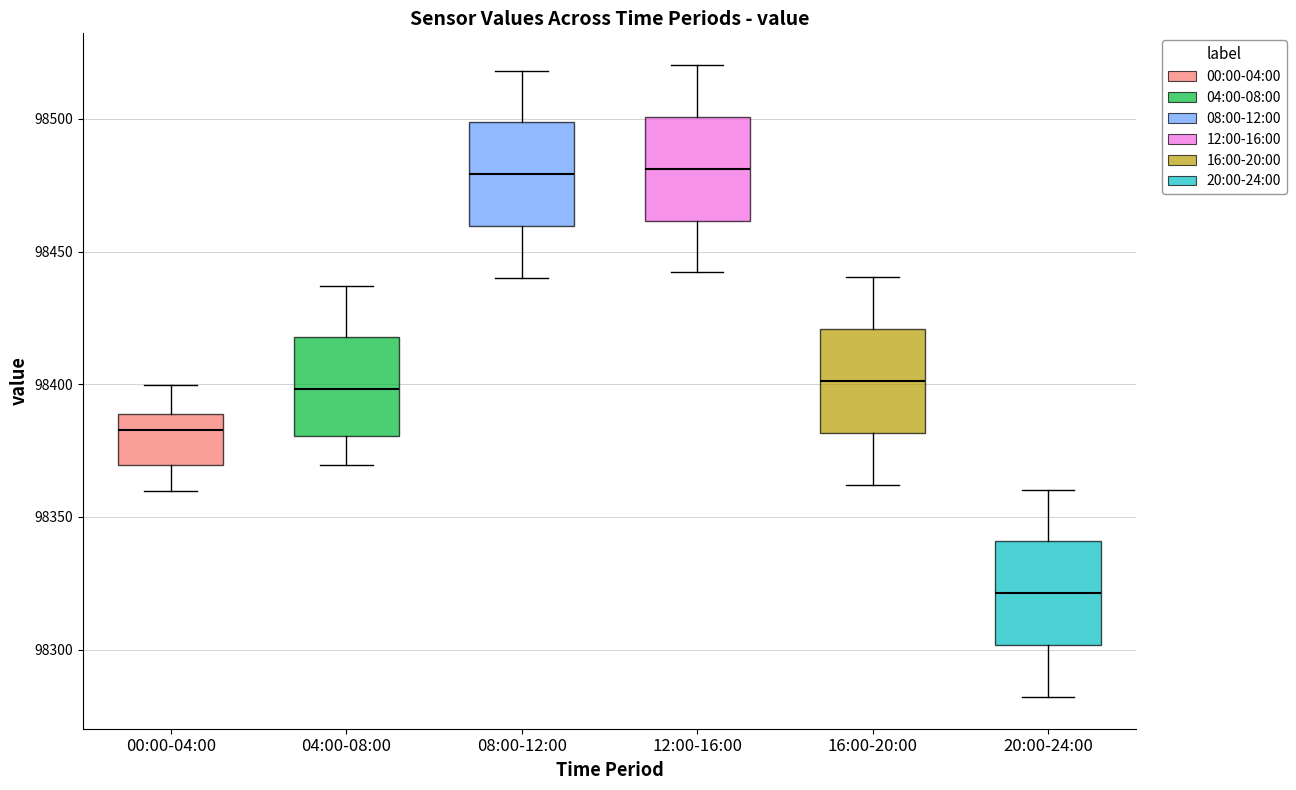

Reading left to right, read every box against the y-axis: the position of its median line, the range the box covers, and the ends of its whiskers. The values are not printed on the chart, so give them approximately, as read against the axis.

00:00-04:00: median 98385, box 98370 to 98390, whiskers 98360 to 98400
04:00-08:00: median 98400, box 98380 to 98420, whiskers 98370 to 98435
08:00-12:00: median 98480, box 98460 to 98500, whiskers 98440 to 98520
12:00-16:00: median 98480, box 98460 to 98500, whiskers 98440 to 98520
16:00-20:00: median 98400, box 98380 to 98420, whiskers 98360 to 98440
20:00-24:00: median 98320, box 98300 to 98340, whiskers 98280 to 98360